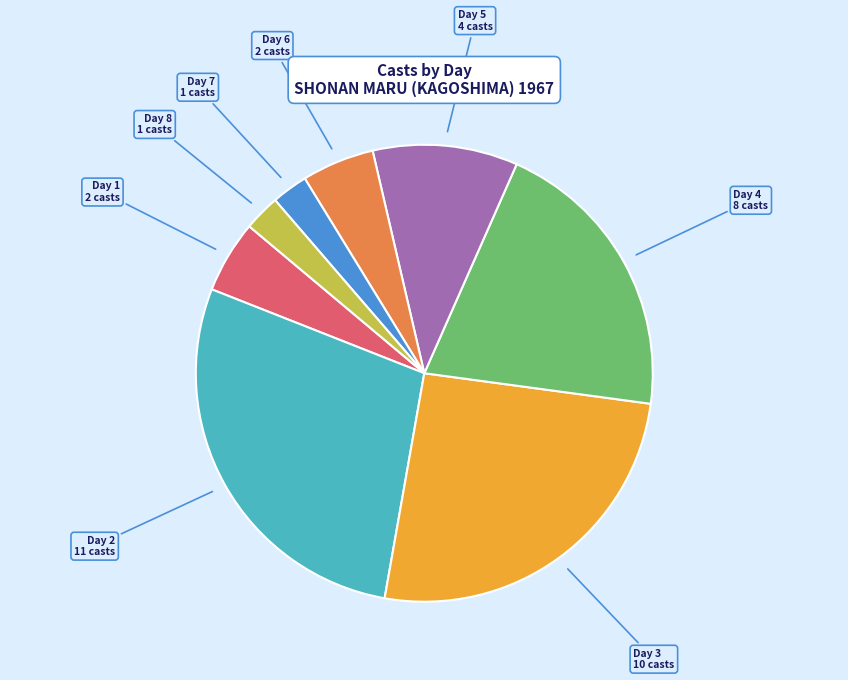

Is there any slice that represents more than half of the pie?

No